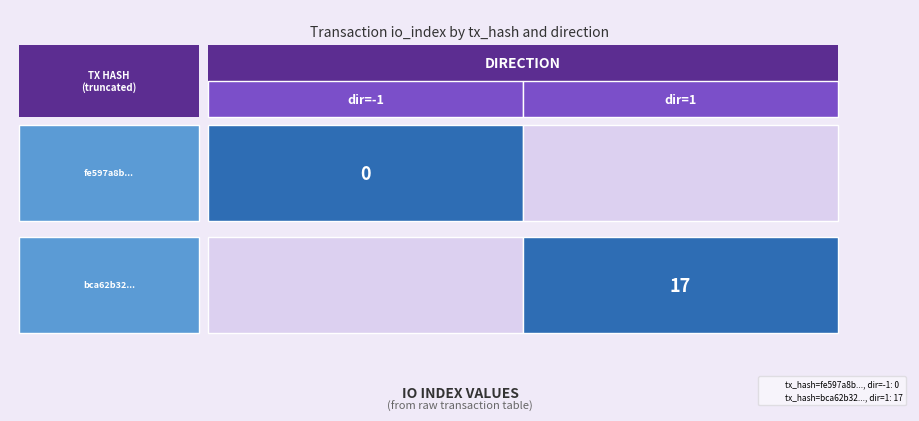

Reading right to left, extract all data points from this chart.

fe597a8b28baa853c8d1063695a7a6e6b5a8502: io_index=0	direction=-1
bca62b324b9f074d2d4729147029bd62af495b3: io_index=17	direction=1